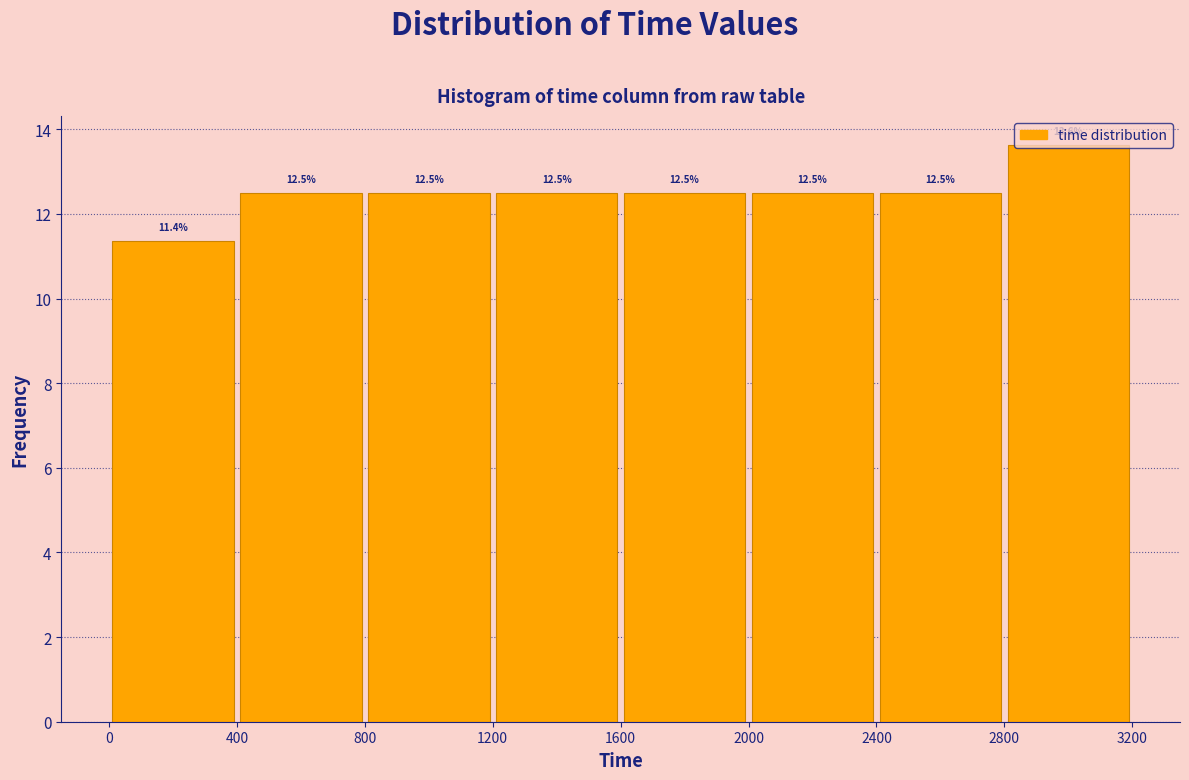

What is the height of the bar covering 1600 to 2000 on the x-axis?

12.5